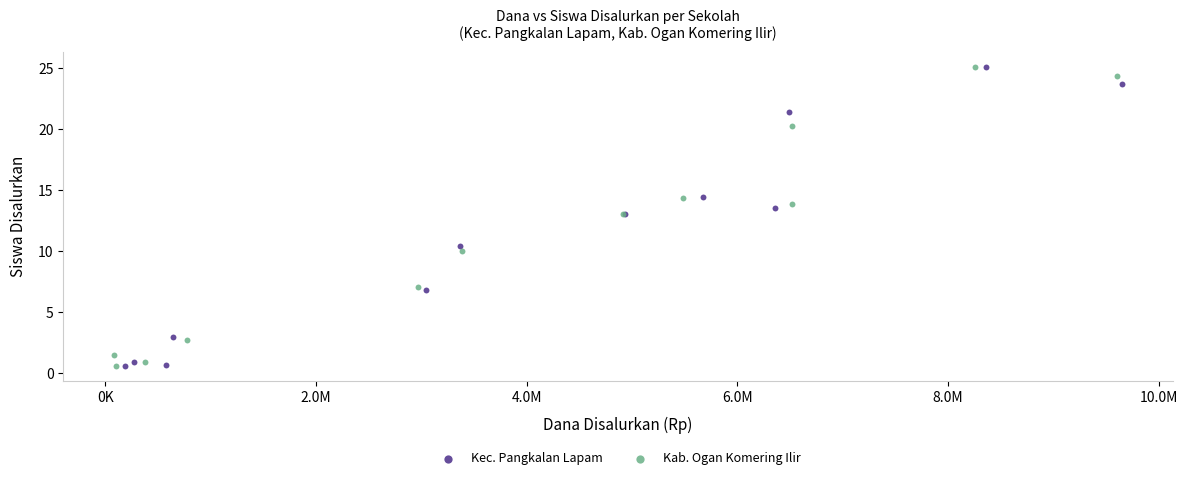

What are all the series names shown in the legend?

Kec. Pangkalan Lapam, Kab. Ogan Komering Ilir